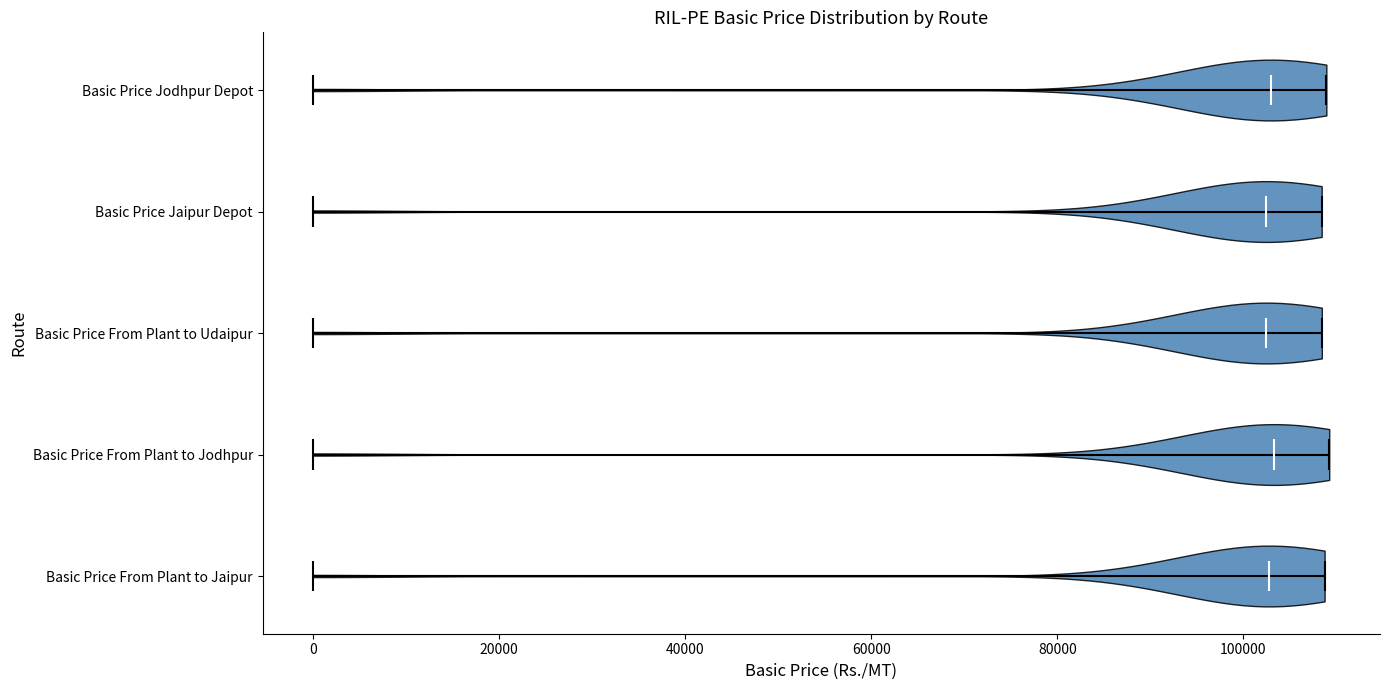

Reading bottom to top, read every violin against the x-axis: where its median line is, and the lowest and highest points it reaches. The values are not printed on the chart, so give them approximately, as read against the axis.

Basic Price From Plant to Jaipur: median line 102000, lowest point 0, highest point 108000
Basic Price From Plant to Jodhpur: median line 104000, lowest point 0, highest point 110000
Basic Price From Plant to Udaipur: median line 102000, lowest point 0, highest point 108000
Basic Price Jaipur Depot: median line 102000, lowest point 0, highest point 108000
Basic Price Jodhpur Depot: median line 102000, lowest point 0, highest point 108000